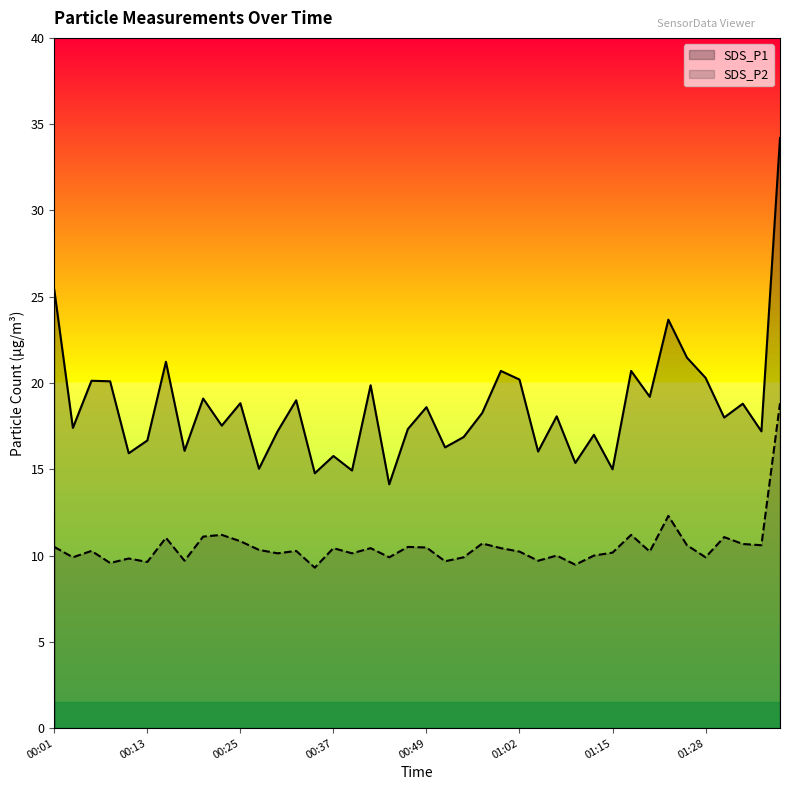

What is the maximum value shown in the chart?

34.2